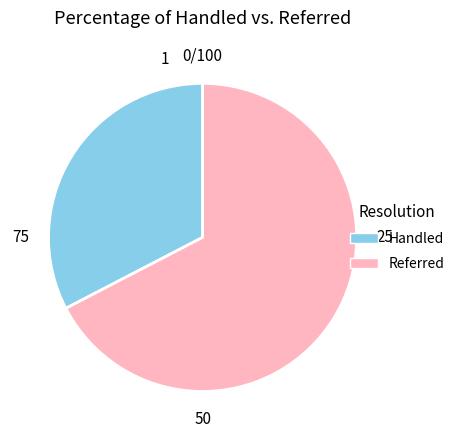

Which has a higher value, Handled or Referred?

Referred